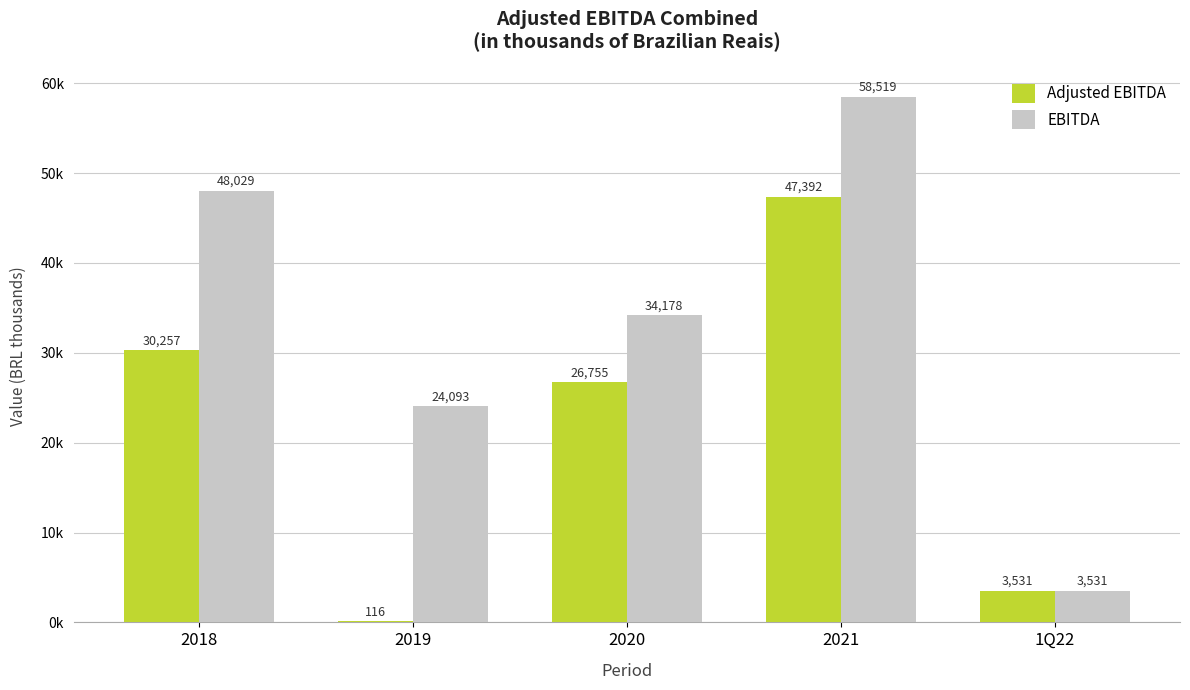

Reading left to right, list all the values displayed in this chart.

Adjusted EBITDA: 2018=30257.0	2019=116.0	2020=26755.2	2021=47392.0	1Q22=3531.0
EBITDA: 2018=48029.0	2019=24093.0	2020=34178.2	2021=58519.0	1Q22=3531.0